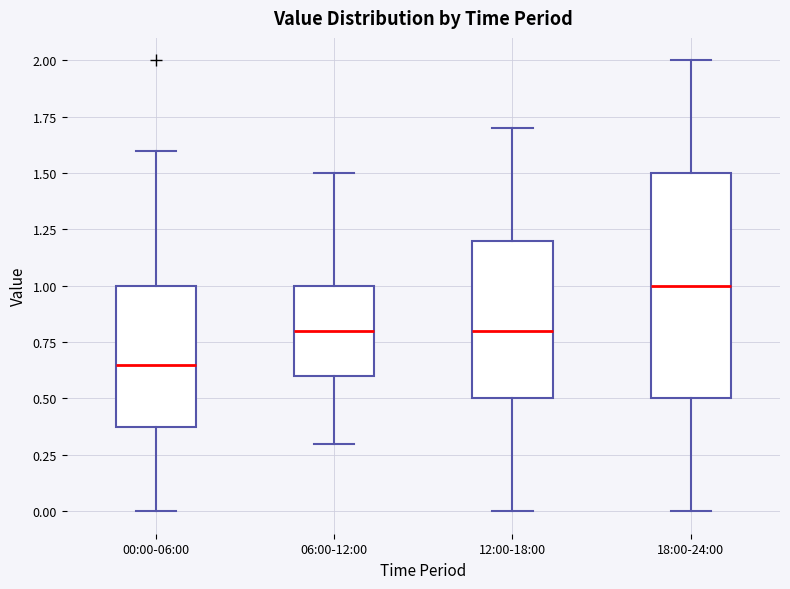

Comparing the boxes themselves (not the whiskers), which one is the tallest?

18:00-24:00